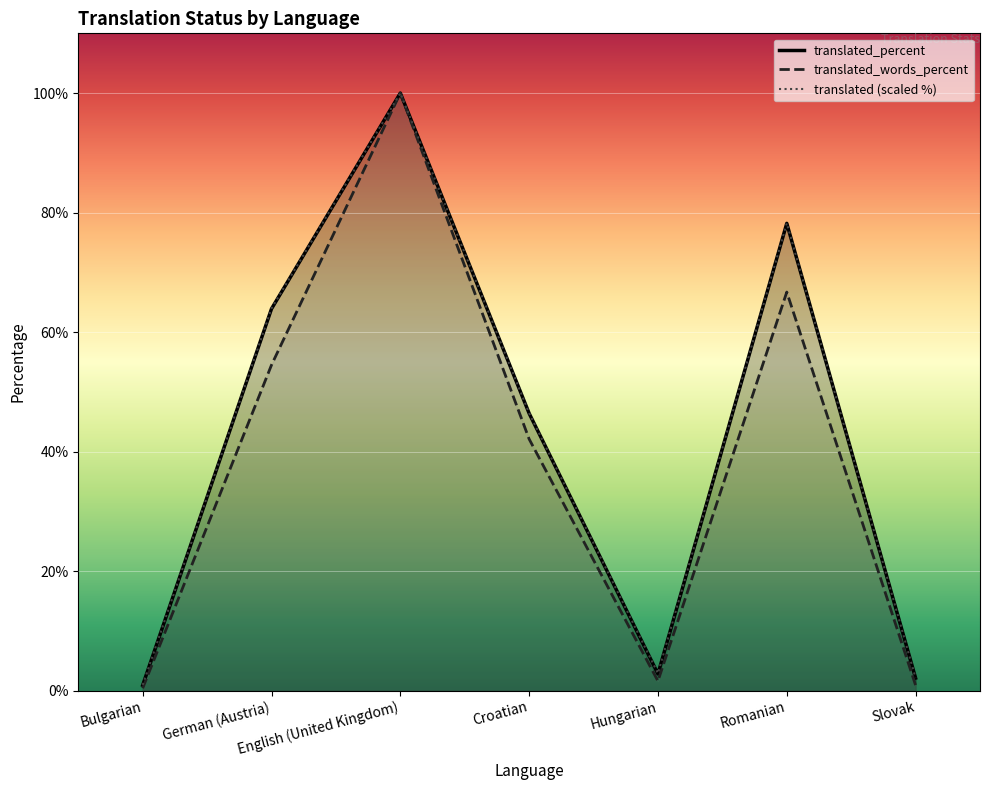

Is the value of translated_words_percent at Croatian greater than the value of translated_percent at Romanian?

No